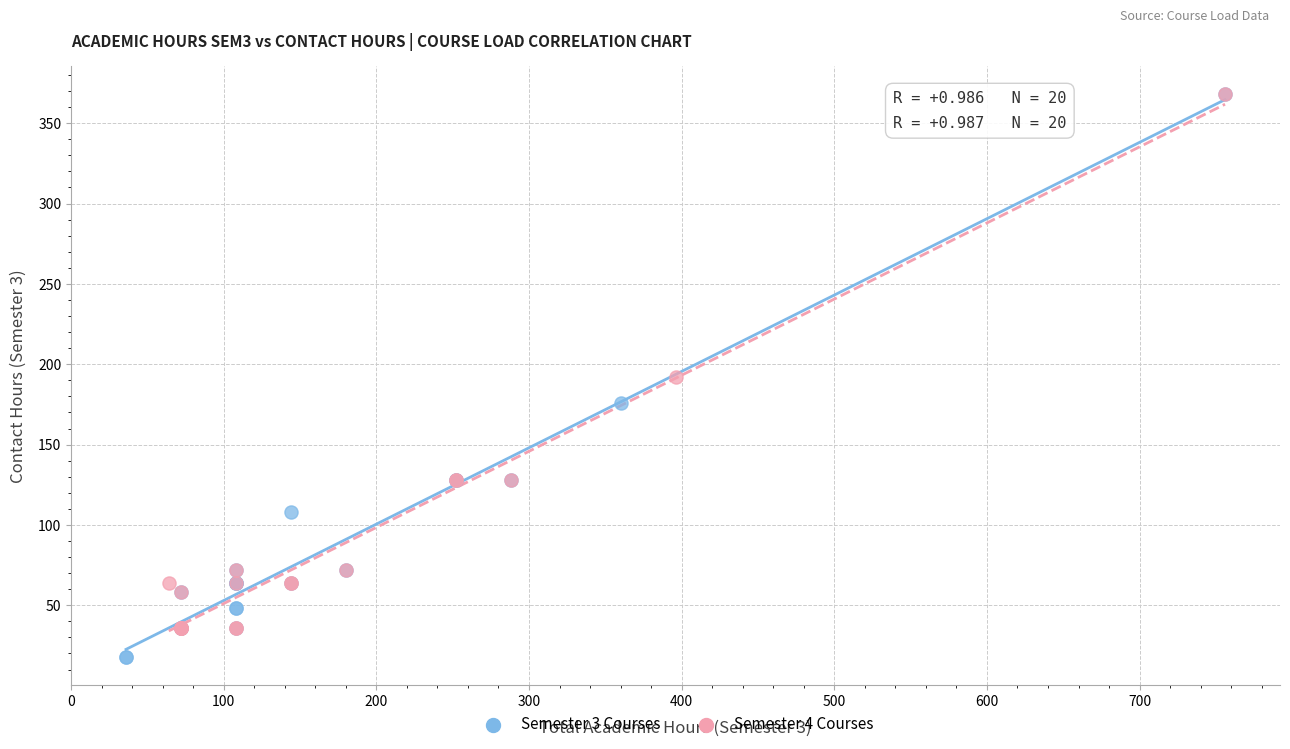

Which series contains the lowest Y value?

Semester 3 Courses